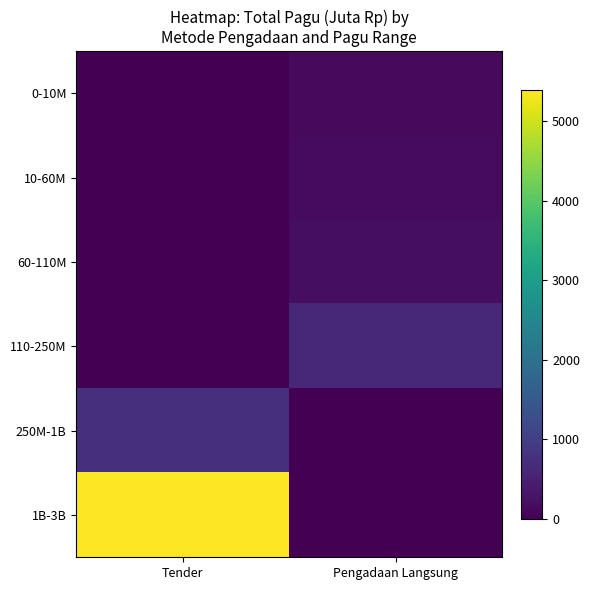

Reading left to right, what are all the values shown in this chart?

0-10M: Tender=0.0	Pengadaan Langsung=141.0
10-60M: Tender=0.0	Pengadaan Langsung=150.0
60-110M: Tender=0.0	Pengadaan Langsung=200.0
110-250M: Tender=0.0	Pengadaan Langsung=596.8
250M-1B: Tender=750.0	Pengadaan Langsung=0.0
1B-3B: Tender=5395.8	Pengadaan Langsung=0.0